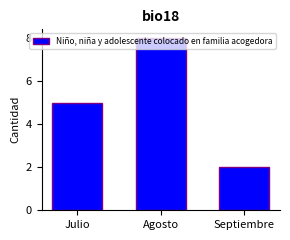

Rank the categories by value from highest to lowest.

Agosto, Julio, Septiembre